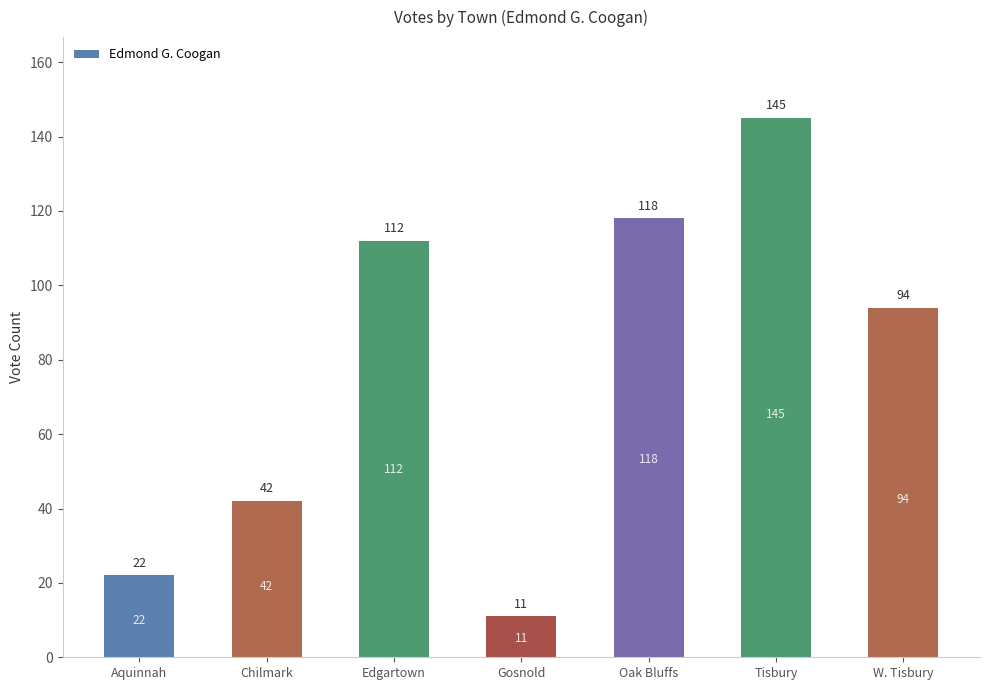

What is the difference between the values at Chilmark and Tisbury?

103